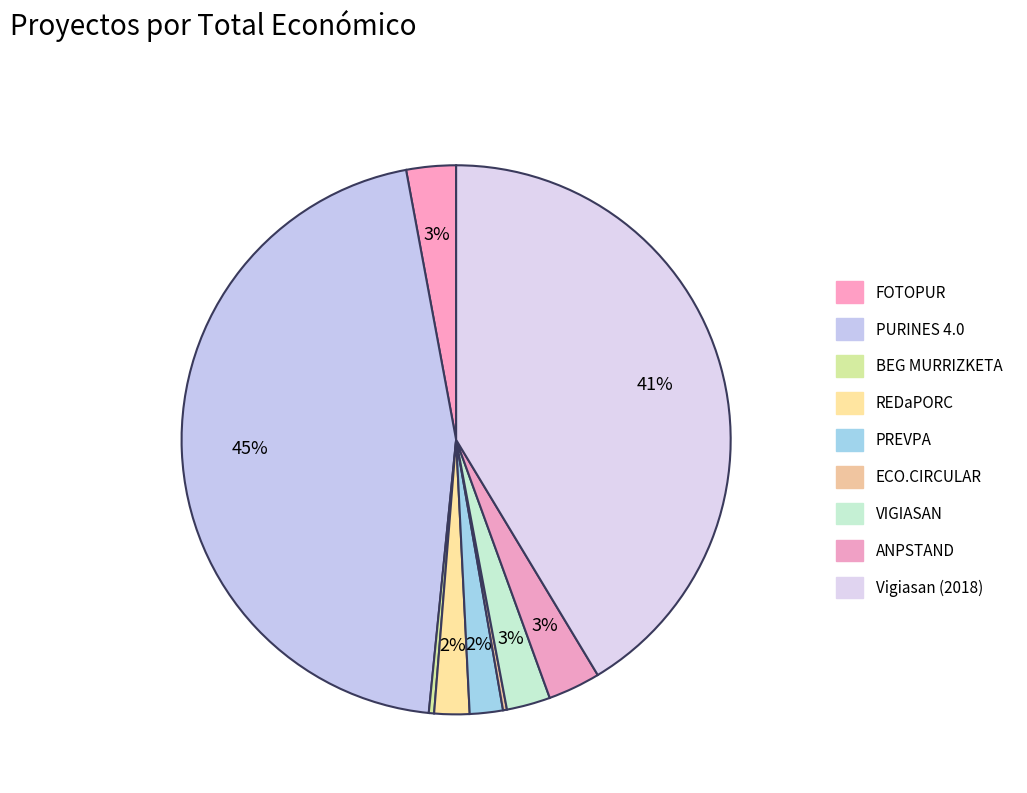

Combined, what portion of the pie is REDaPORC and Vigiasan (2018)?

43.4%